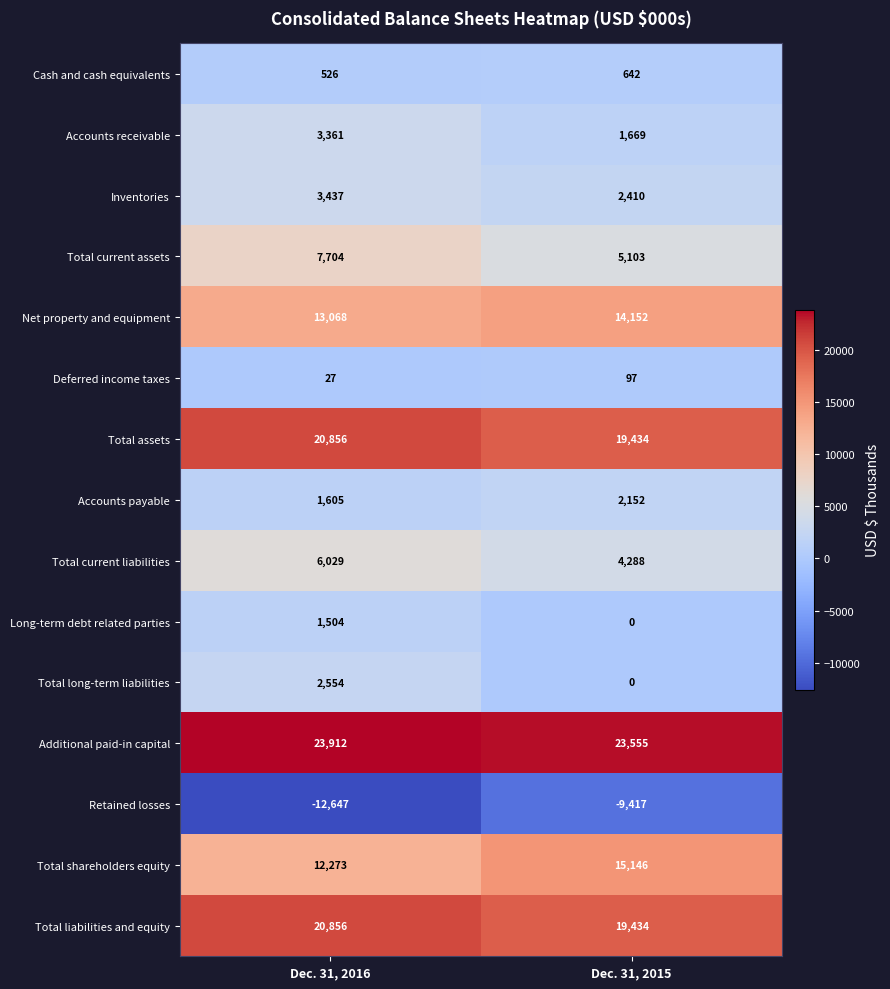

The Total assets series shows 9795 at Dec. 31, 2015. True or false?

False